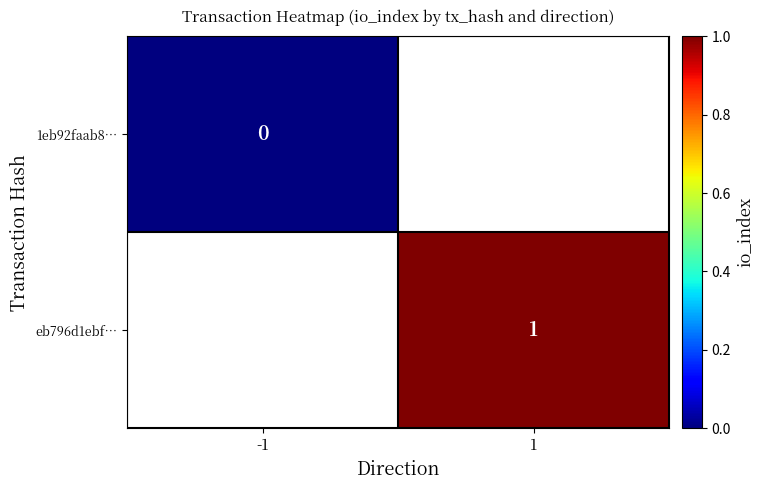

The value of eb796d1ebf… at 1 is 0. True or false?

False